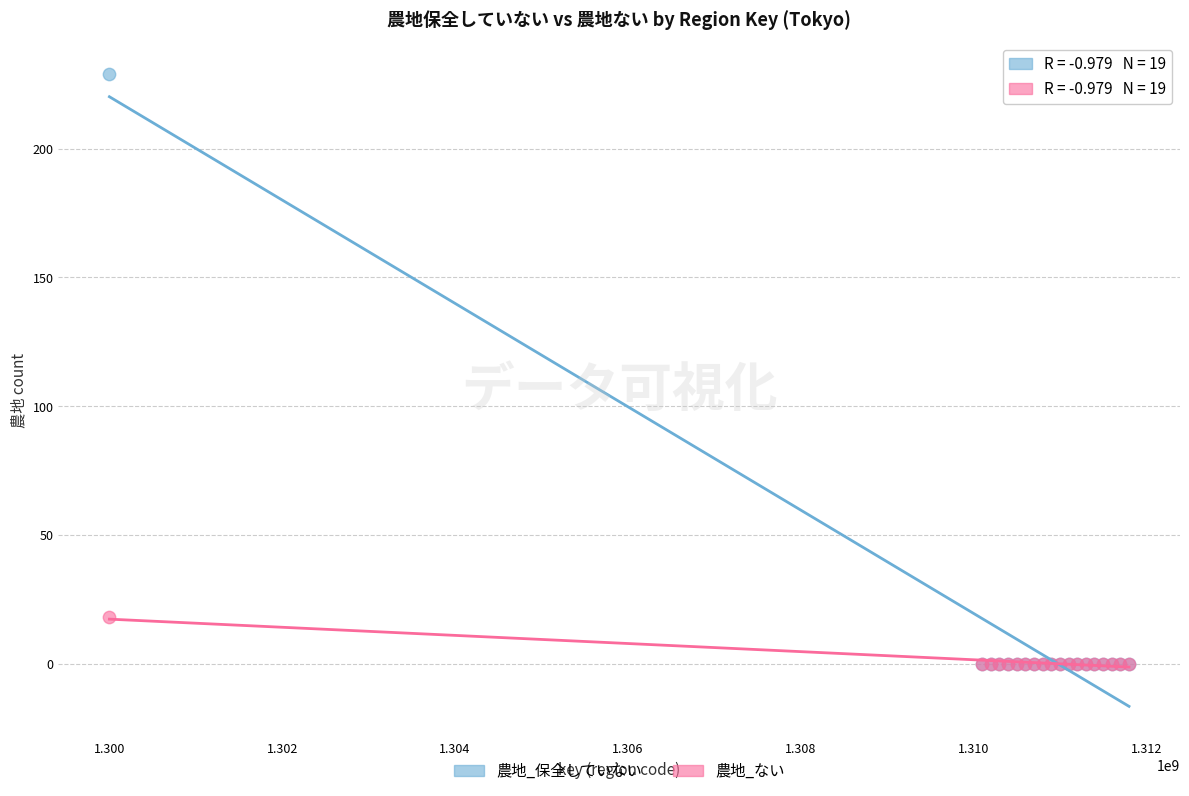

Across all series, what Y value is closest to 114?

18